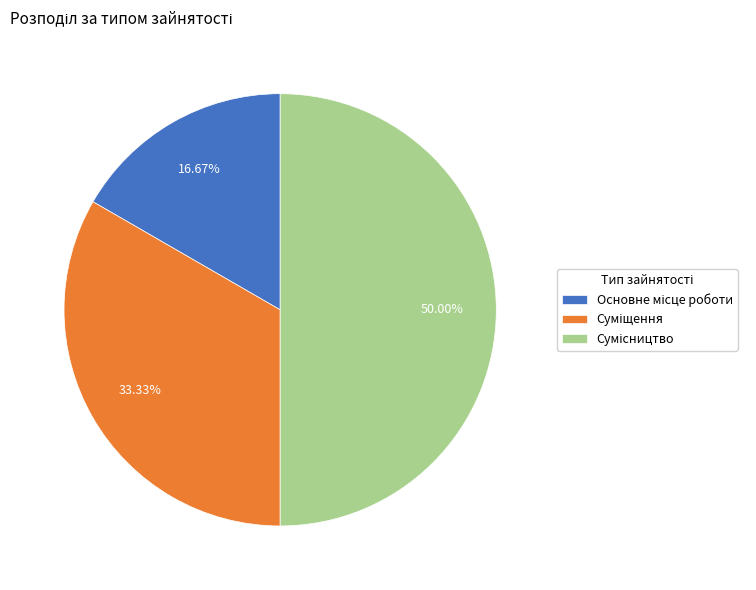

To the nearest percent, what is the average slice percentage?

33%